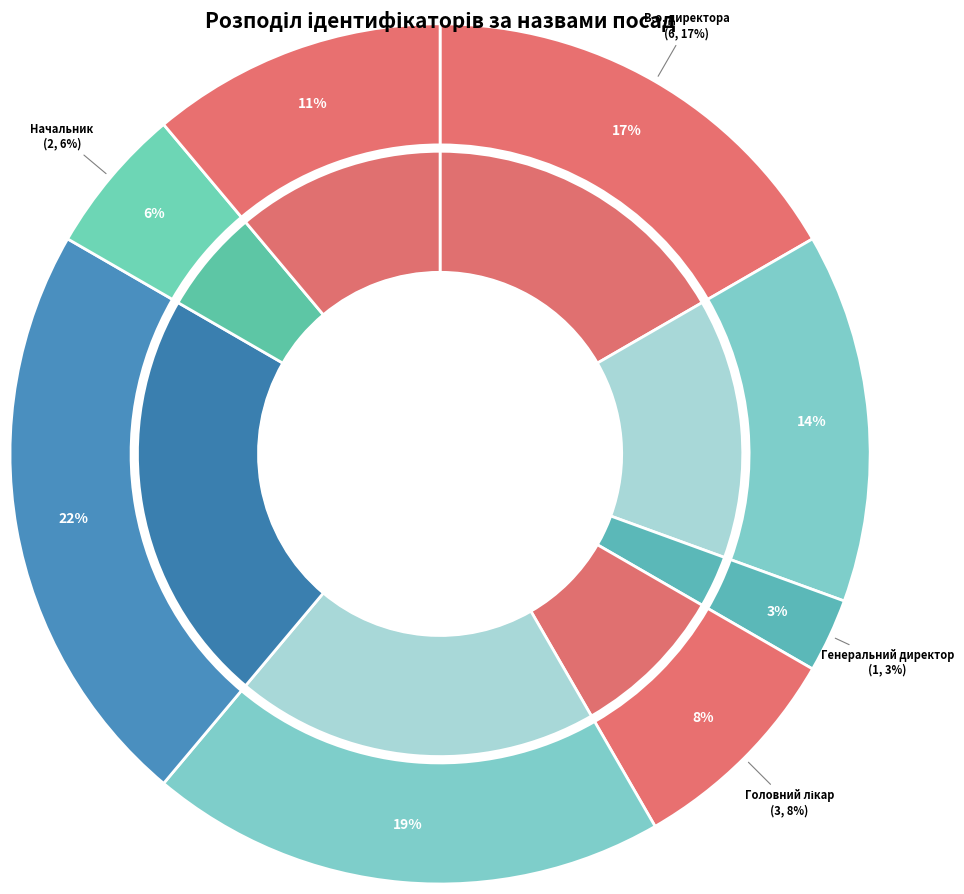

Is it true that В.о. начальника is 14% of the pie?

True